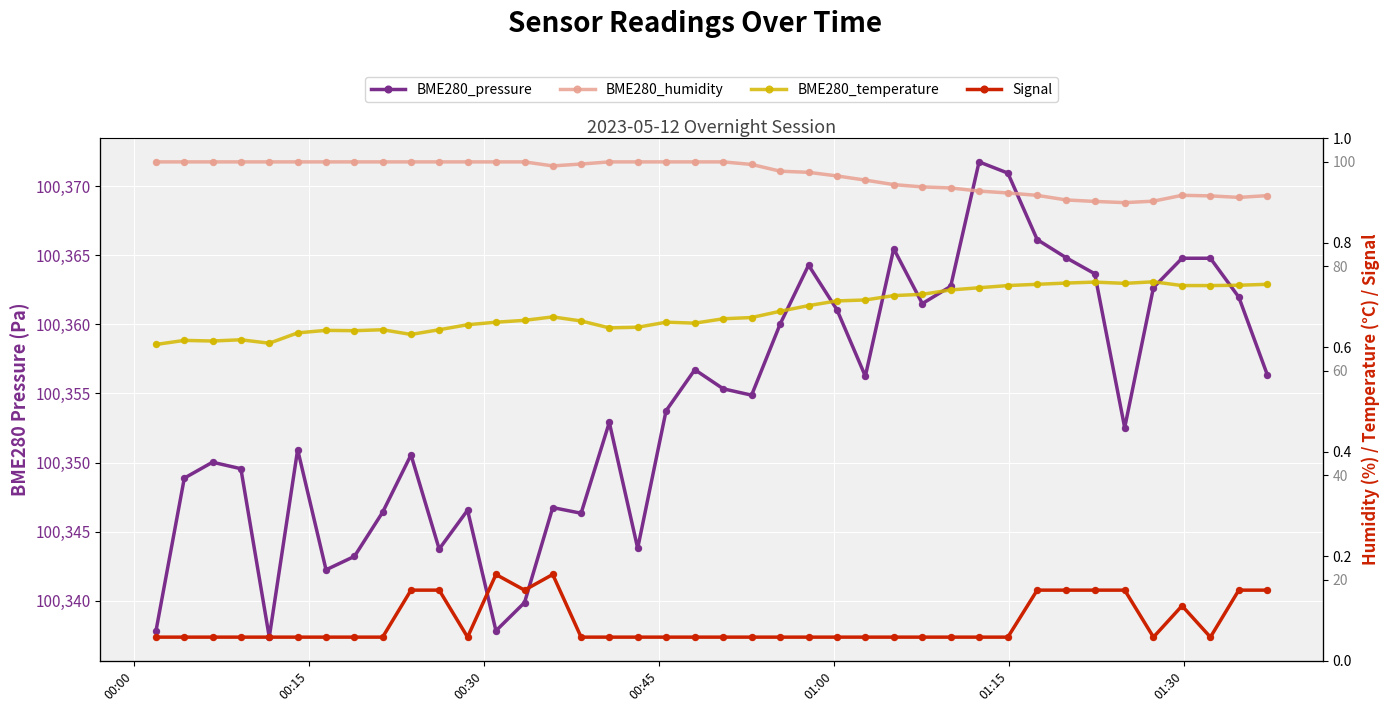

At how many categories does at least one series exceed 10266?

40